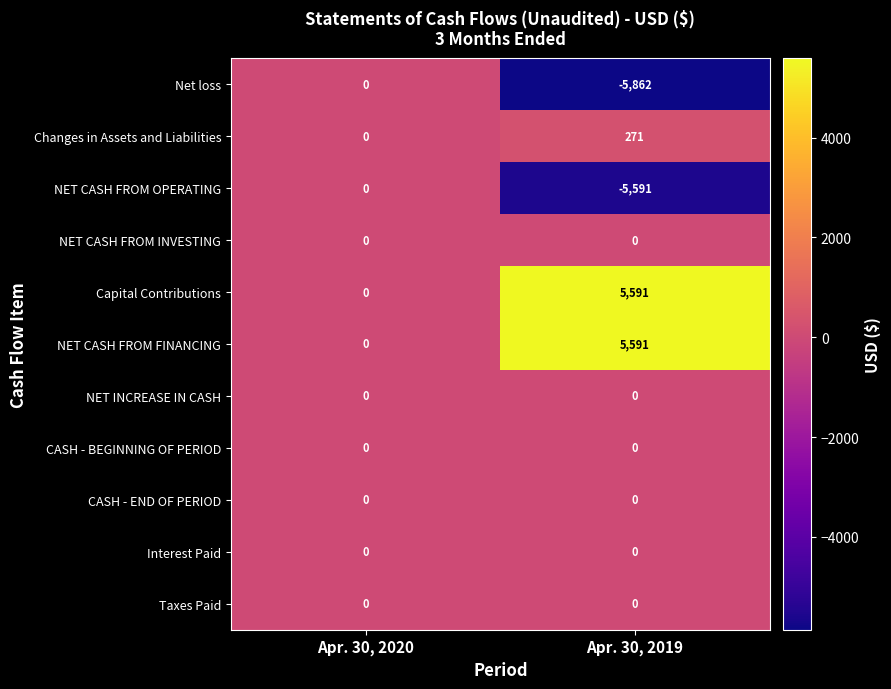

What is the difference between the Capital Contributions values at Apr. 30, 2020 and Apr. 30, 2019?

5591